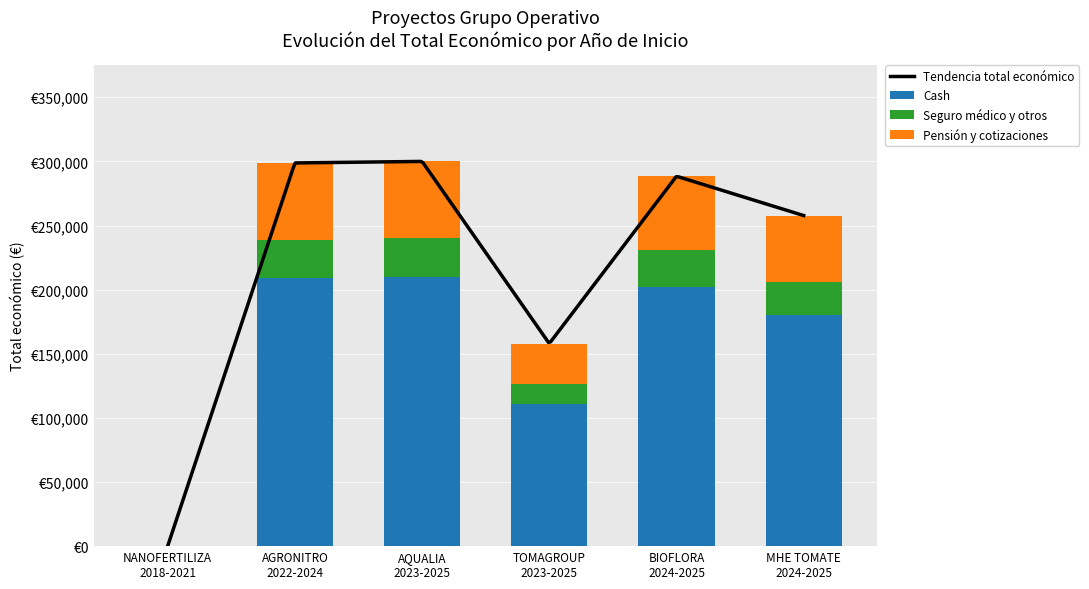

What is the value of the 5th bar from the left?

201909.4